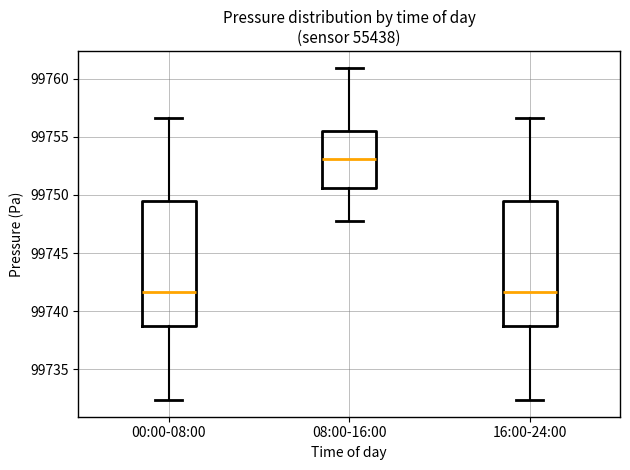

Reading left to right, read every box against the y-axis: the position of its median line, the range the box covers, and the ends of its whiskers. The values are not printed on the chart, so give them approximately, as read against the axis.

00:00-08:00: median 99741.5, box 99738.5 to 99749.5, whiskers 99732.5 to 99756.5
08:00-16:00: median 99753.0, box 99750.5 to 99755.5, whiskers 99748.0 to 99761.0
16:00-24:00: median 99741.5, box 99738.5 to 99749.5, whiskers 99732.5 to 99756.5